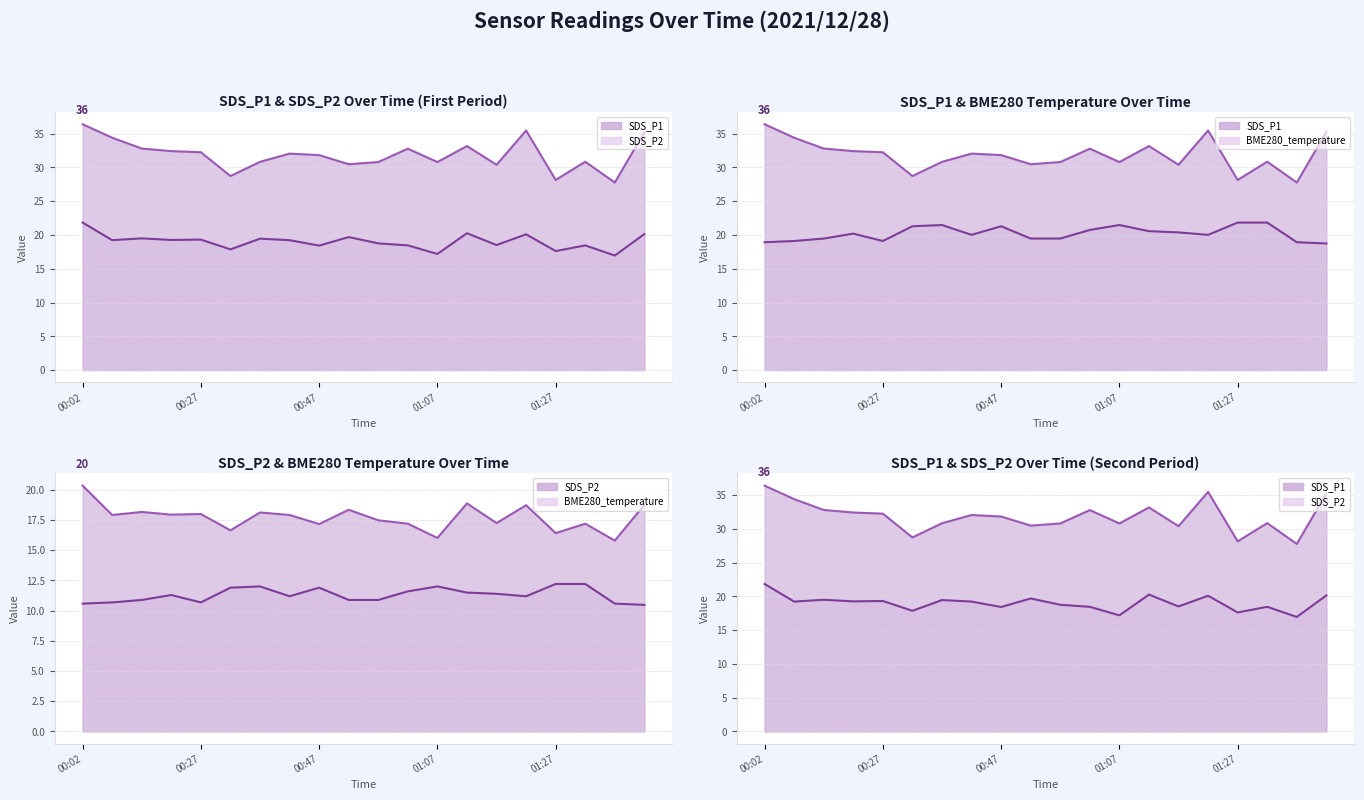

Reading left to right, transcribe all the data shown in this chart.

SDS_P1: 00:02=36.4	00:07=34.4	00:12=32.8	00:22=32.4	00:27=32.2	00:32=28.7	00:37=30.8	00:42=32.0	00:47=31.8	00:52=30.5	00:57=30.8	01:02=32.8	01:07=30.8	01:12=33.2	01:17=30.4	01:22=35.5	01:27=28.1	01:32=30.9	01:37=27.8	01:42=35.2
SDS_P2: 00:02=21.8	00:07=19.2	00:12=19.5	00:22=19.3	00:27=19.3	00:32=17.9	00:37=19.5	00:42=19.2	00:47=18.4	00:52=19.7	00:57=18.8	01:02=18.5	01:07=17.2	01:12=20.3	01:17=18.5	01:22=20.1	01:27=17.6	01:32=18.5	01:37=17.0	01:42=20.1
BME280_temperature: 00:02=18.9	00:07=19.1	00:12=19.5	00:22=20.2	00:27=19.1	00:32=21.3	00:37=21.5	00:42=20.0	00:47=21.3	00:52=19.5	00:57=19.5	01:02=20.7	01:07=21.5	01:12=20.6	01:17=20.4	01:22=20.0	01:27=21.8	01:32=21.8	01:37=18.9	01:42=18.7